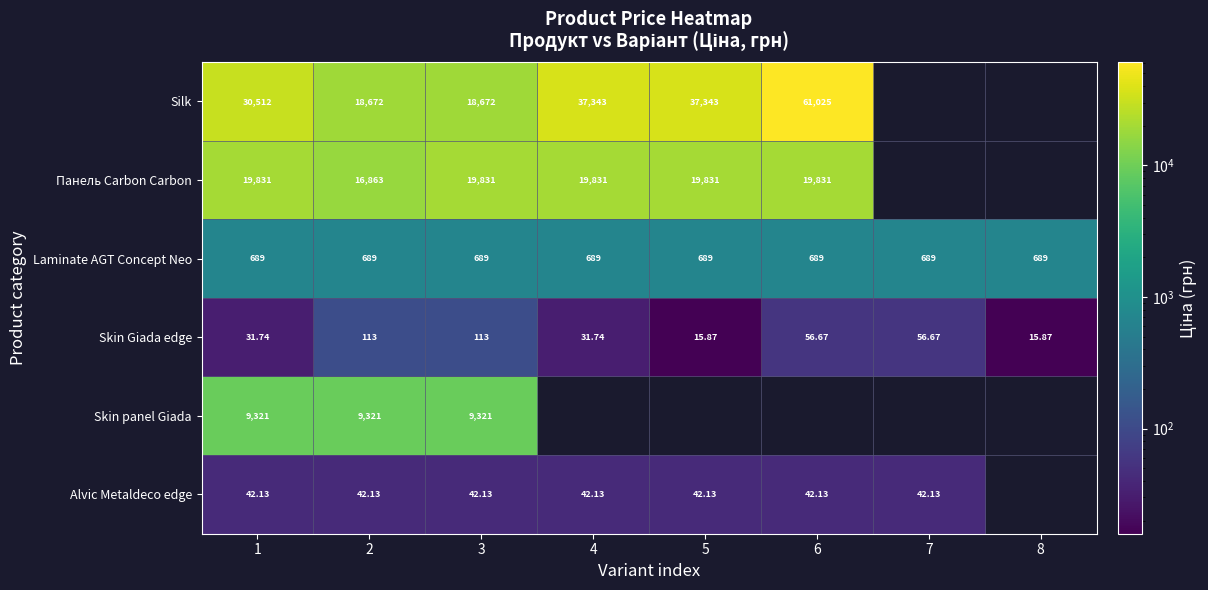

At 2, list the series in order from largest to smallest.

Silk, Панель Carbon Carbon, Skin panel Giada, Laminate AGT Concept Neo, Skin Giada edge, Alvic Metaldeco edge